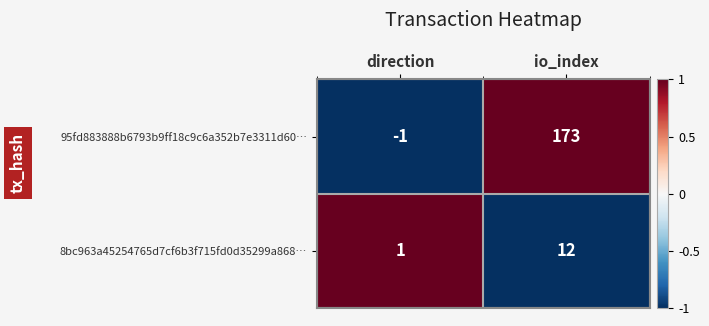

What is the greatest value displayed?

173